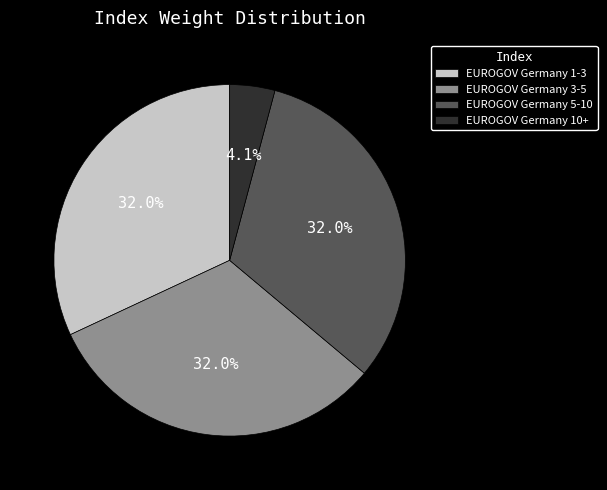

Is there a majority slice in this chart?

No